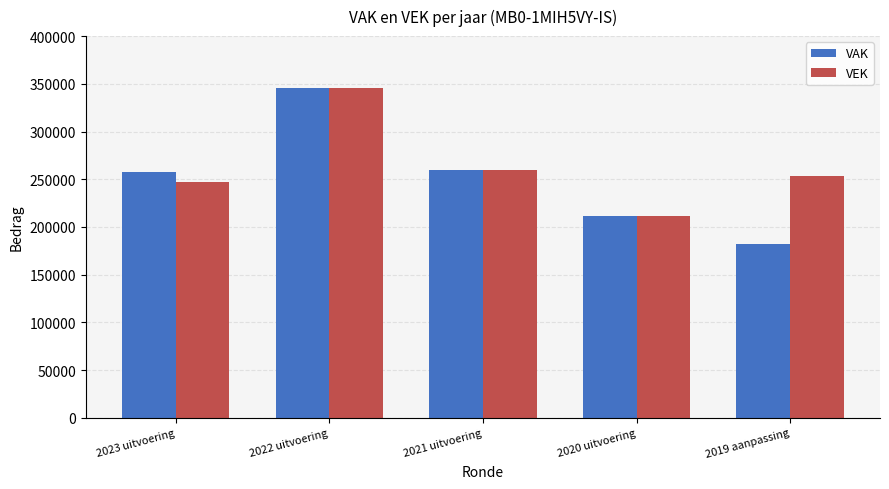

How many bars are there in each group?

2